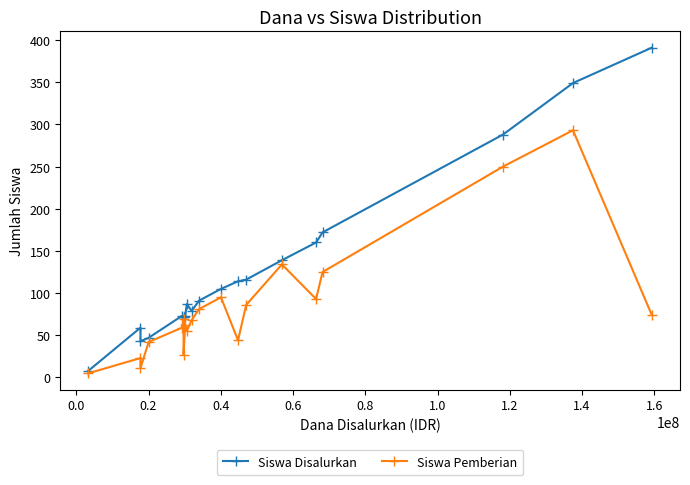

List the series in order of their peak value, lowest first.

Siswa Pemberian, Siswa Disalurkan